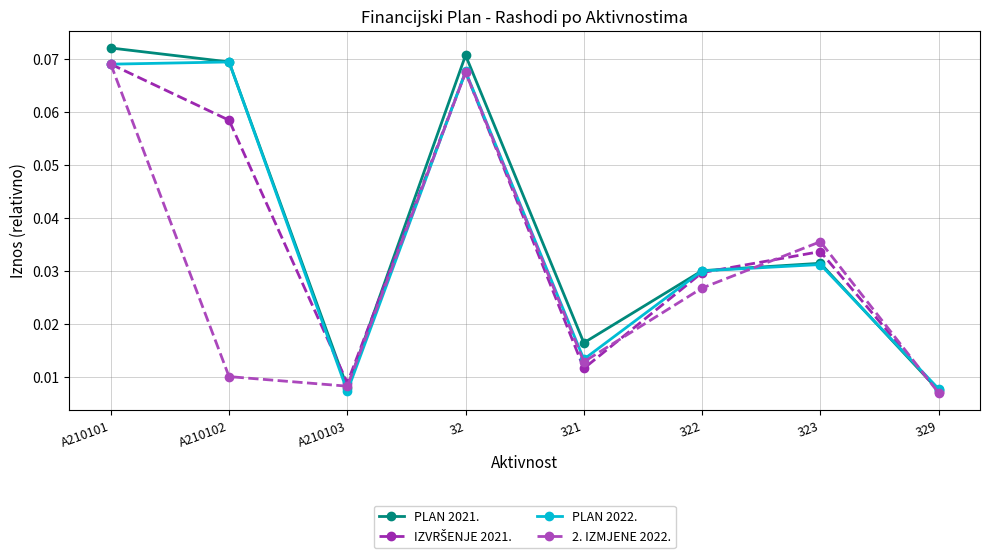

What is the difference between the maximum and second lowest values in the 2. IZMJENE 2022. series?

0.1